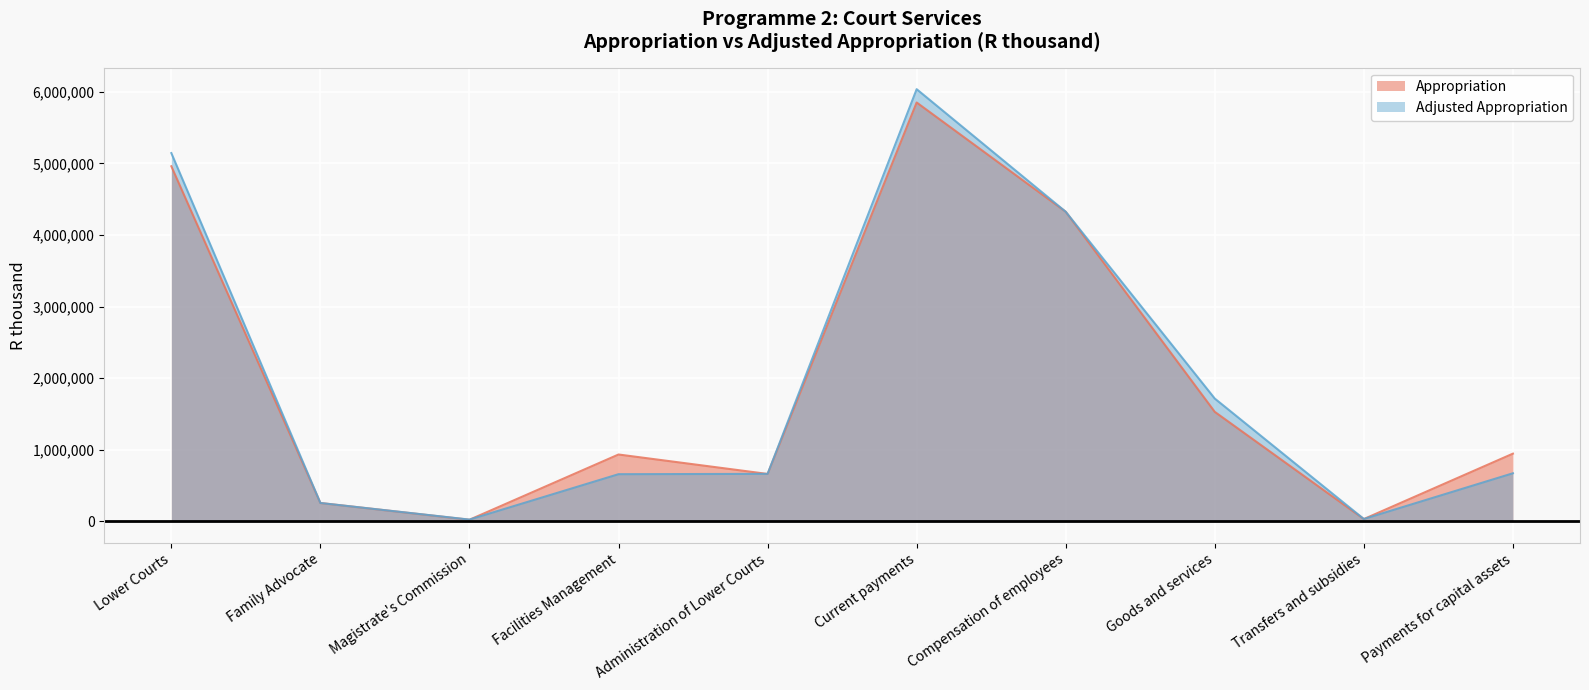

What is the value of the Appropriation point at the 7th from the left?

4324787